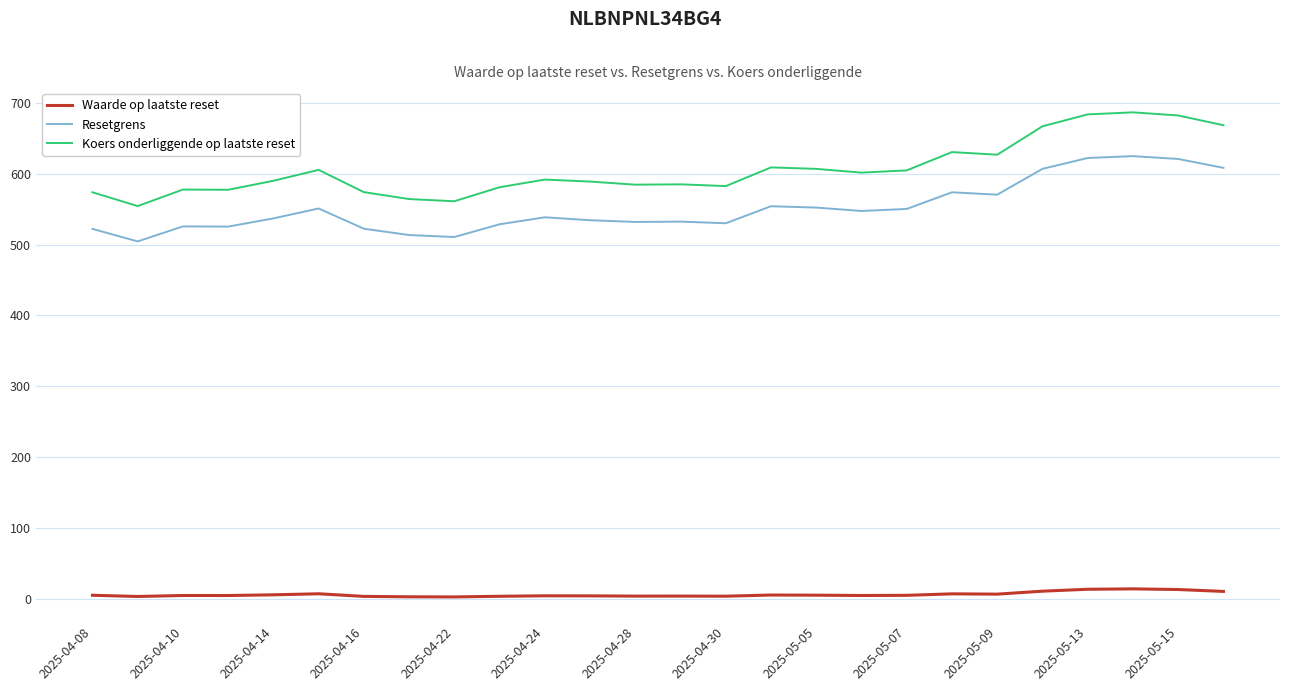

What is the difference between the maximum and minimum values in the Resetgrens series?

120.4